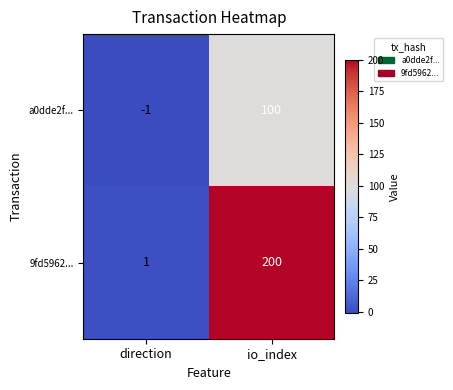

At which category does the chart reach its minimum across all series?

direction